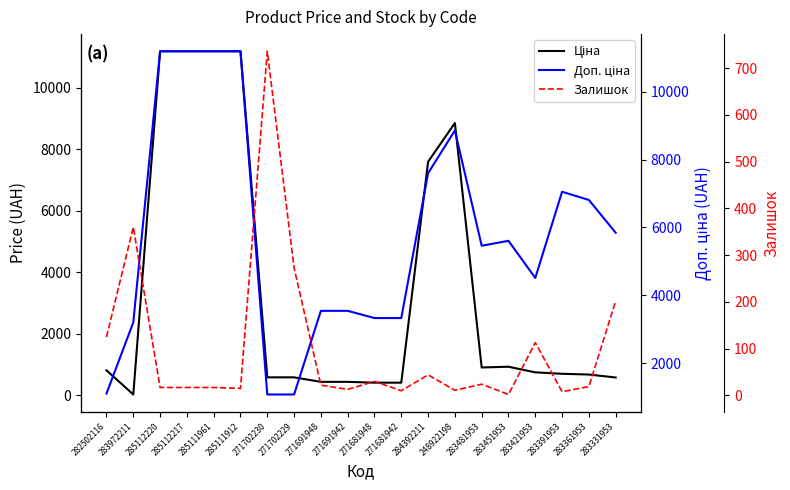

What position from the left is 271681948?

11